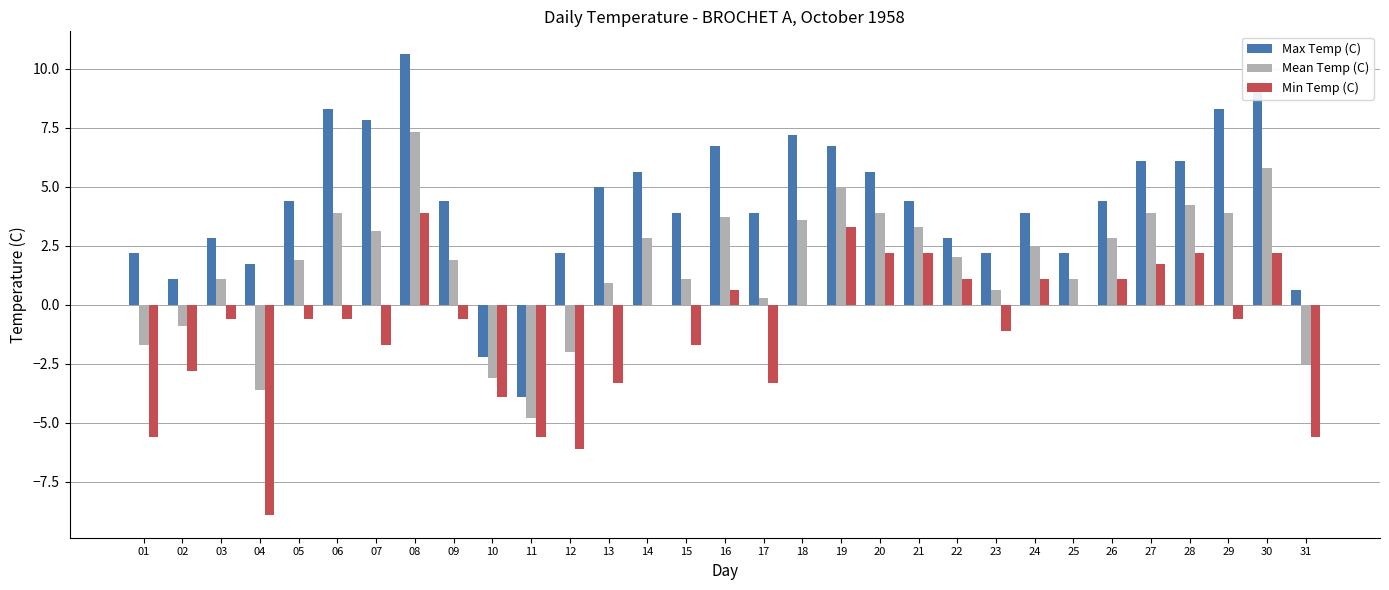

Between 01 and 28, which series saw the biggest shift?

Min Temp (C)